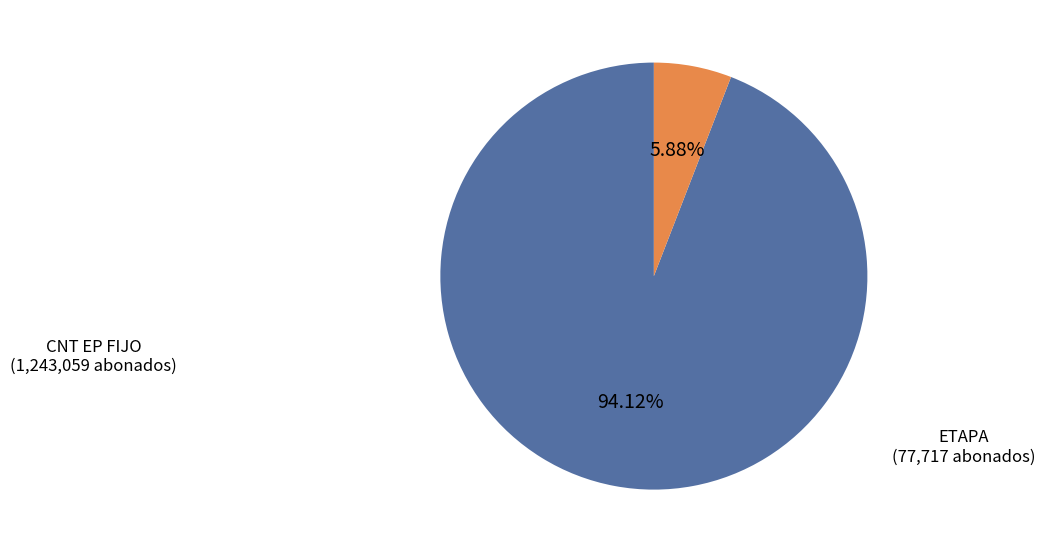

Is there any slice that represents more than half of the pie?

Yes